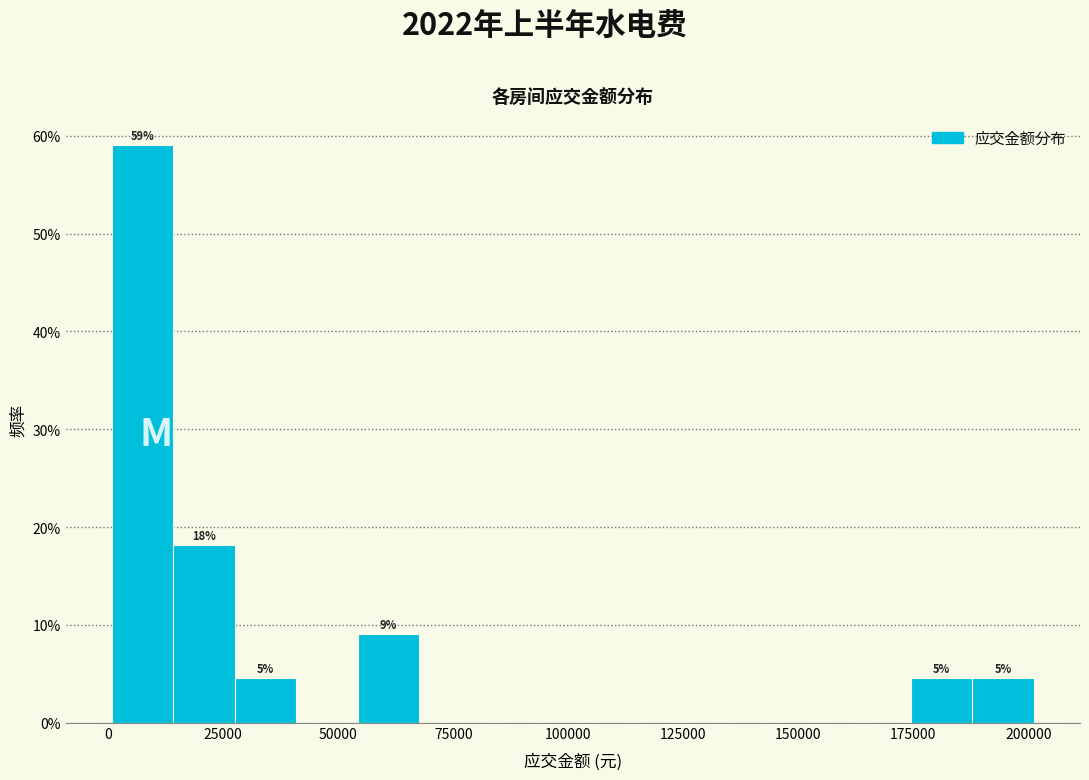

Around what value on the x-axis is the tallest bar? Give the approximate position of its centre, as read against the axis.

5000